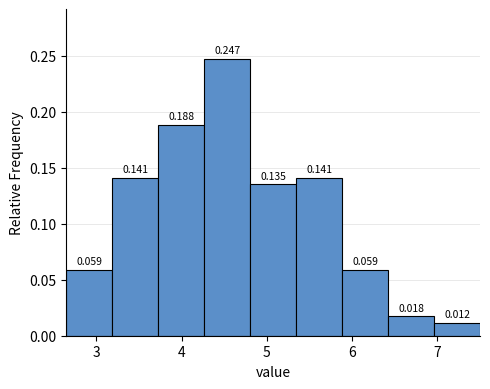

Reading left to right, list every bar in this chart as the range it spans on the x-axis followed by its height. The bar edges are not printed on the chart, so give them approximately, as read against the axis.

2.7 to 3.2: 0.059
3.2 to 3.7: 0.141
3.7 to 4.3: 0.188
4.3 to 4.8: 0.247
4.8 to 5.3: 0.135
5.3 to 5.9: 0.141
5.9 to 6.4: 0.059
6.4 to 7.0: 0.018
7.0 to 7.5: 0.012